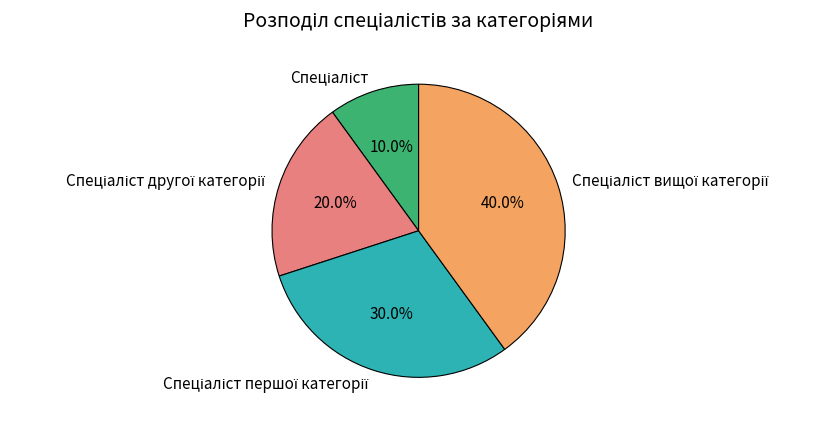

To the nearest percent, what is the average slice percentage?

25%